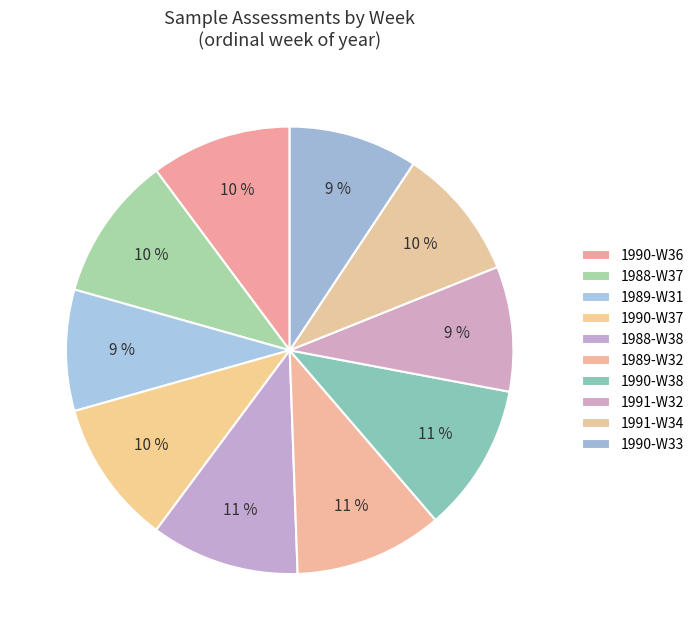

Combined, what portion of the pie is 1988-W37 and 1991-W32?

19.5%